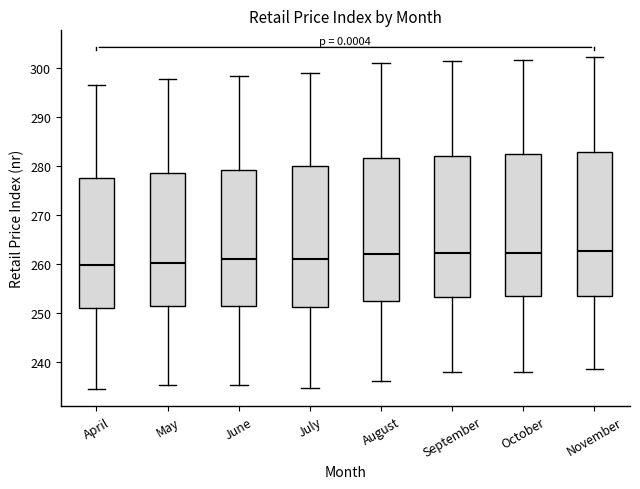

Reading left to right, read every box against the y-axis: the position of its median line, the range the box covers, and the ends of its whiskers. The values are not printed on the chart, so give them approximately, as read against the axis.

April: median 260, box 251 to 278, whiskers 234 to 297
May: median 260, box 251 to 279, whiskers 235 to 298
June: median 261, box 251 to 279, whiskers 235 to 298
July: median 261, box 251 to 280, whiskers 235 to 299
August: median 262, box 253 to 282, whiskers 236 to 301
September: median 262, box 253 to 282, whiskers 238 to 302
October: median 262, box 253 to 282, whiskers 238 to 302
November: median 263, box 253 to 283, whiskers 239 to 302